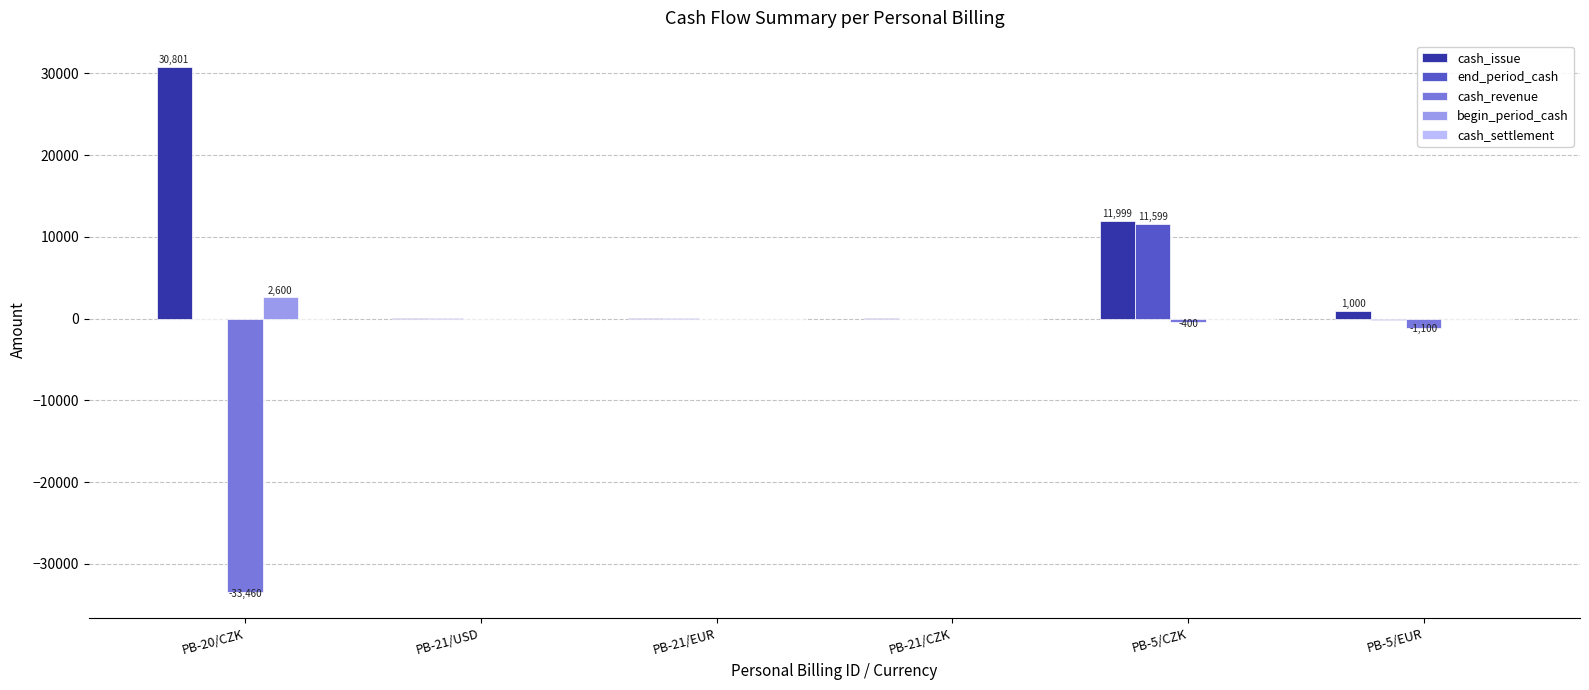

What is the total value across all series at PB-20/CZK?

-118